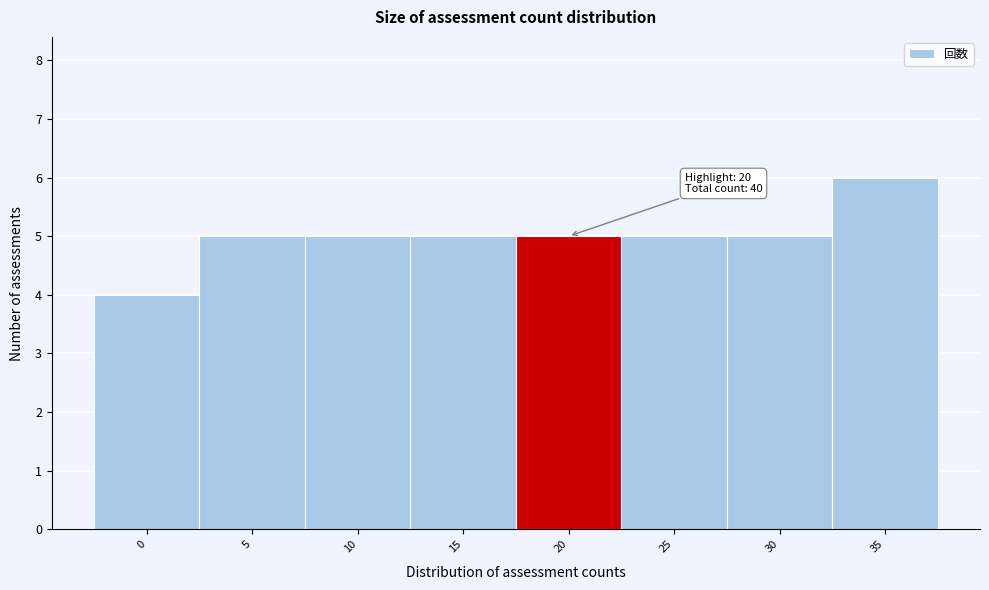

Reading left to right, transcribe all the data shown in this chart.

4	5	5	5	5	5	5	6